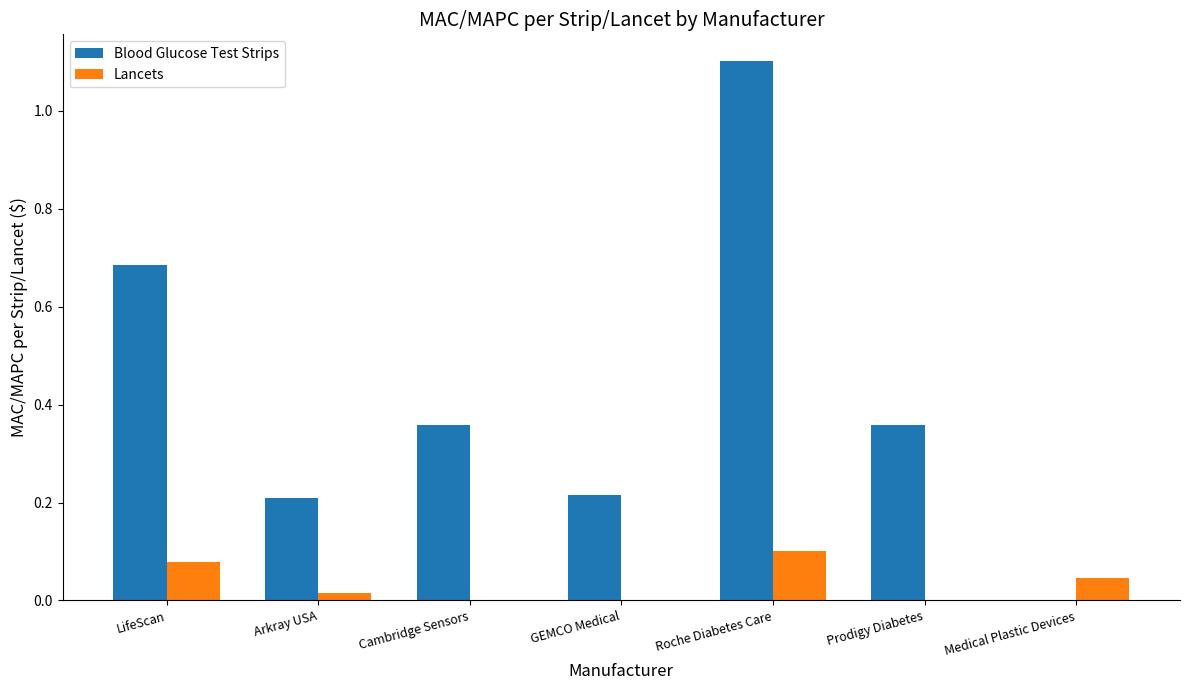

At which label does Blood Glucose Test Strips reach its peak?

Roche Diabetes Care